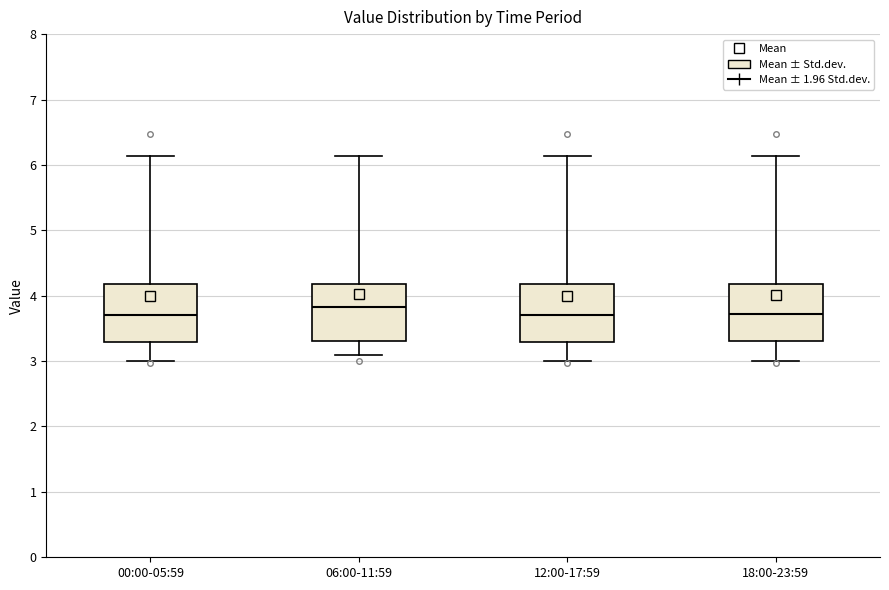

Reading left to right, transcribe this box plot: for each box, give where its median line is, the range the box spans, and where its two whiskers end, as read against the y-axis. The values are not printed on the chart, so give them approximately, as read against the axis.

00:00-05:59: median 3.7, box 3.3 to 4.2, whiskers 3.0 to 6.1
06:00-11:59: median 3.8, box 3.3 to 4.2, whiskers 3.1 to 6.1
12:00-17:59: median 3.7, box 3.3 to 4.2, whiskers 3.0 to 6.1
18:00-23:59: median 3.7, box 3.3 to 4.2, whiskers 3.0 to 6.1